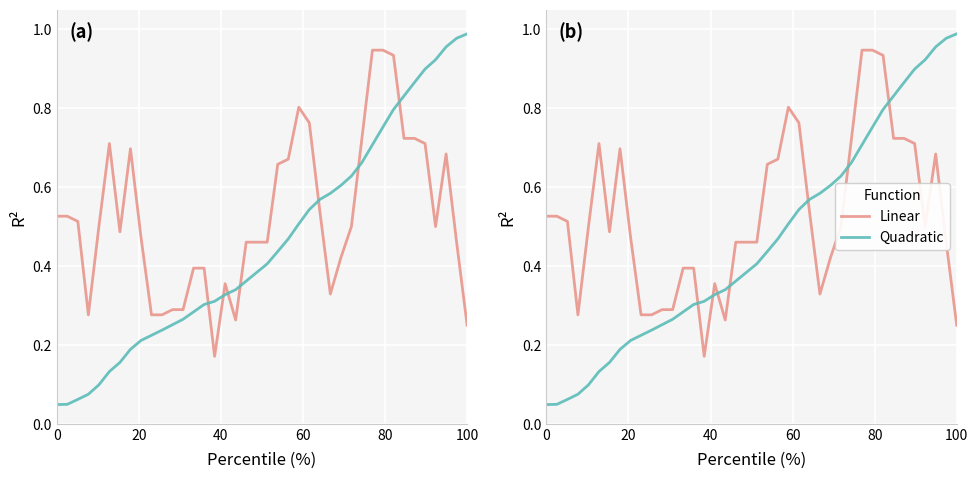

True or false: Linear and Quadratic intersect in this chart.

True